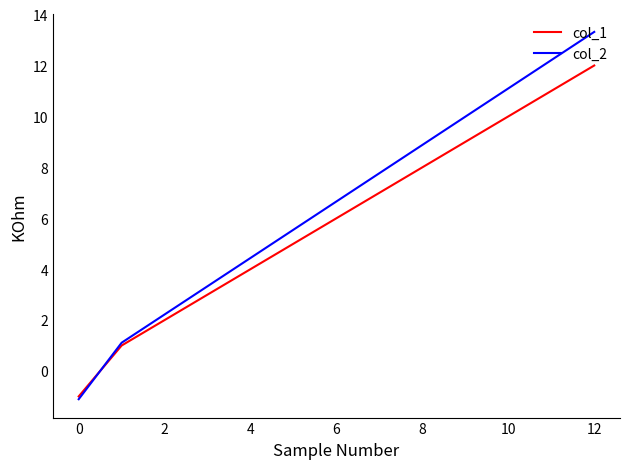

Count the number of categories in the chart.

13